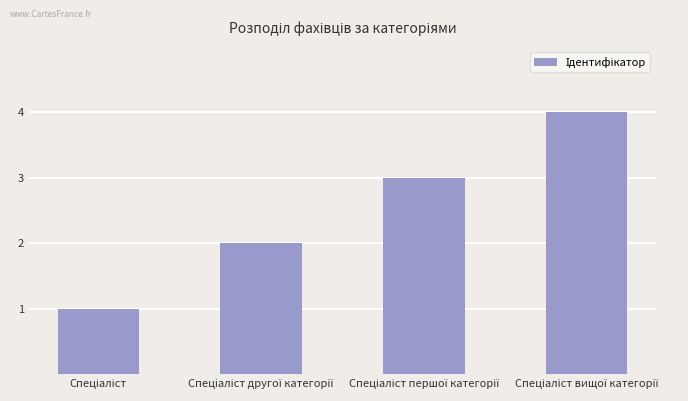

Reading left to right, what are all the values shown in this chart?

1	2	3	4